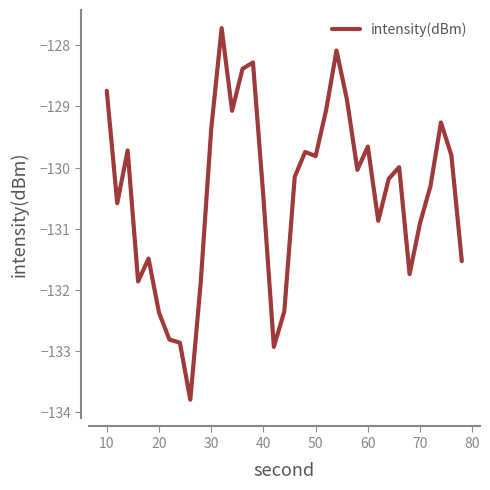

What is the maximum value shown in the chart?

-127.7